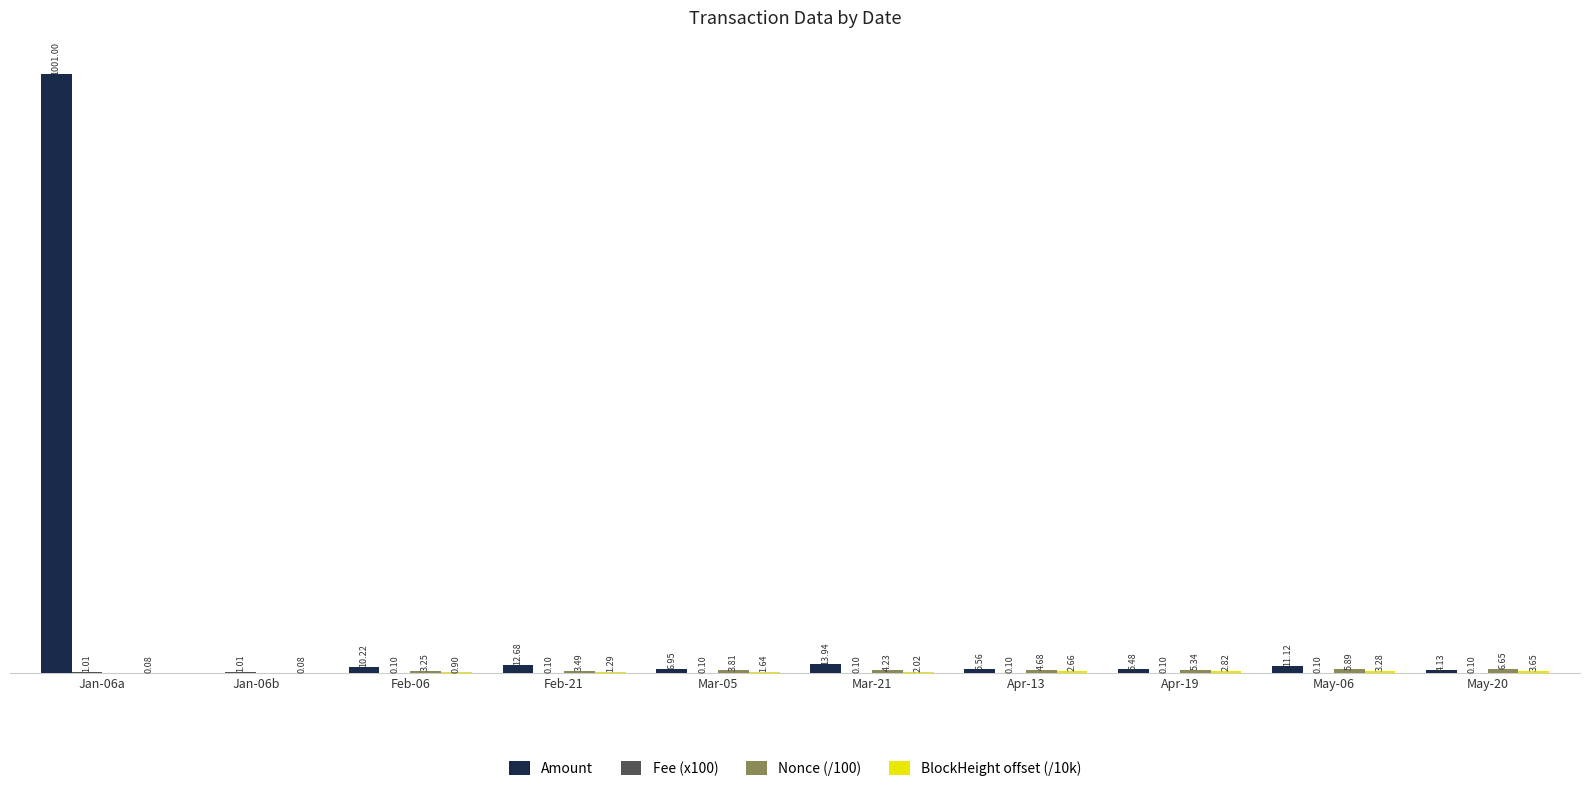

At which category is the sum across all series the highest?

Jan-06a